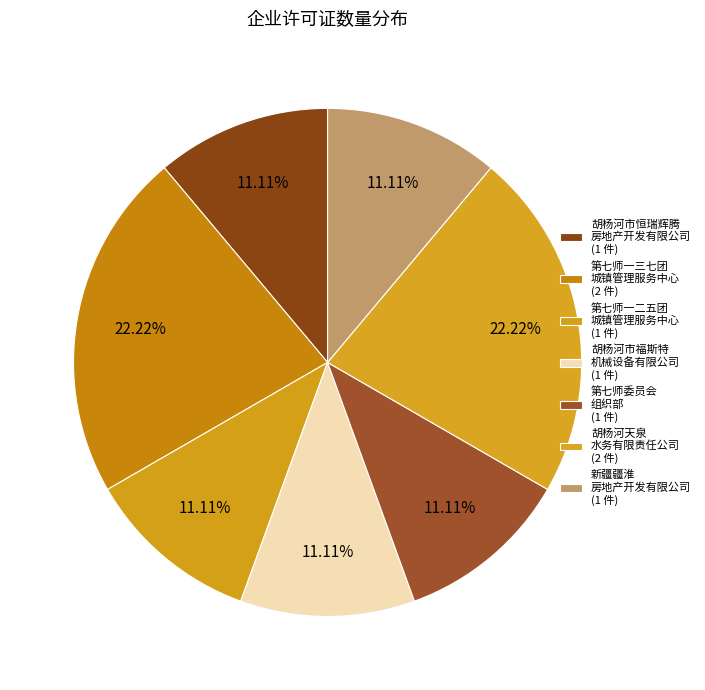

Which slice is the largest?

新疆生产建设兵团第七师一三七团城镇管理服务中心